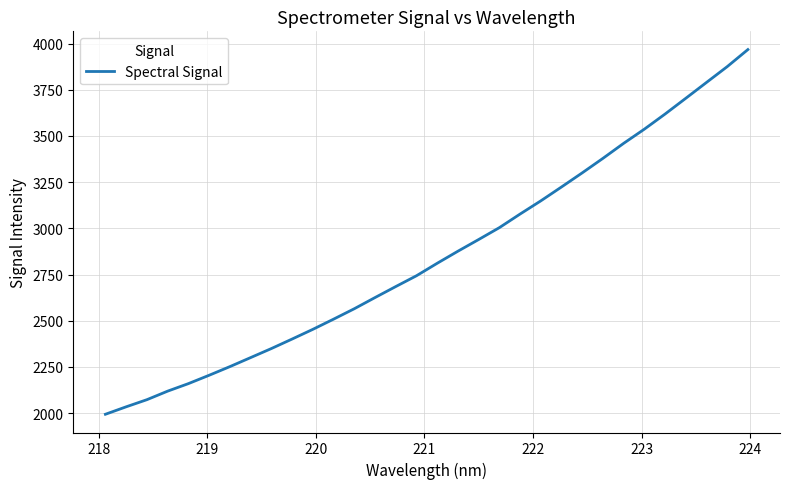

What is the smallest value displayed?

1993.8